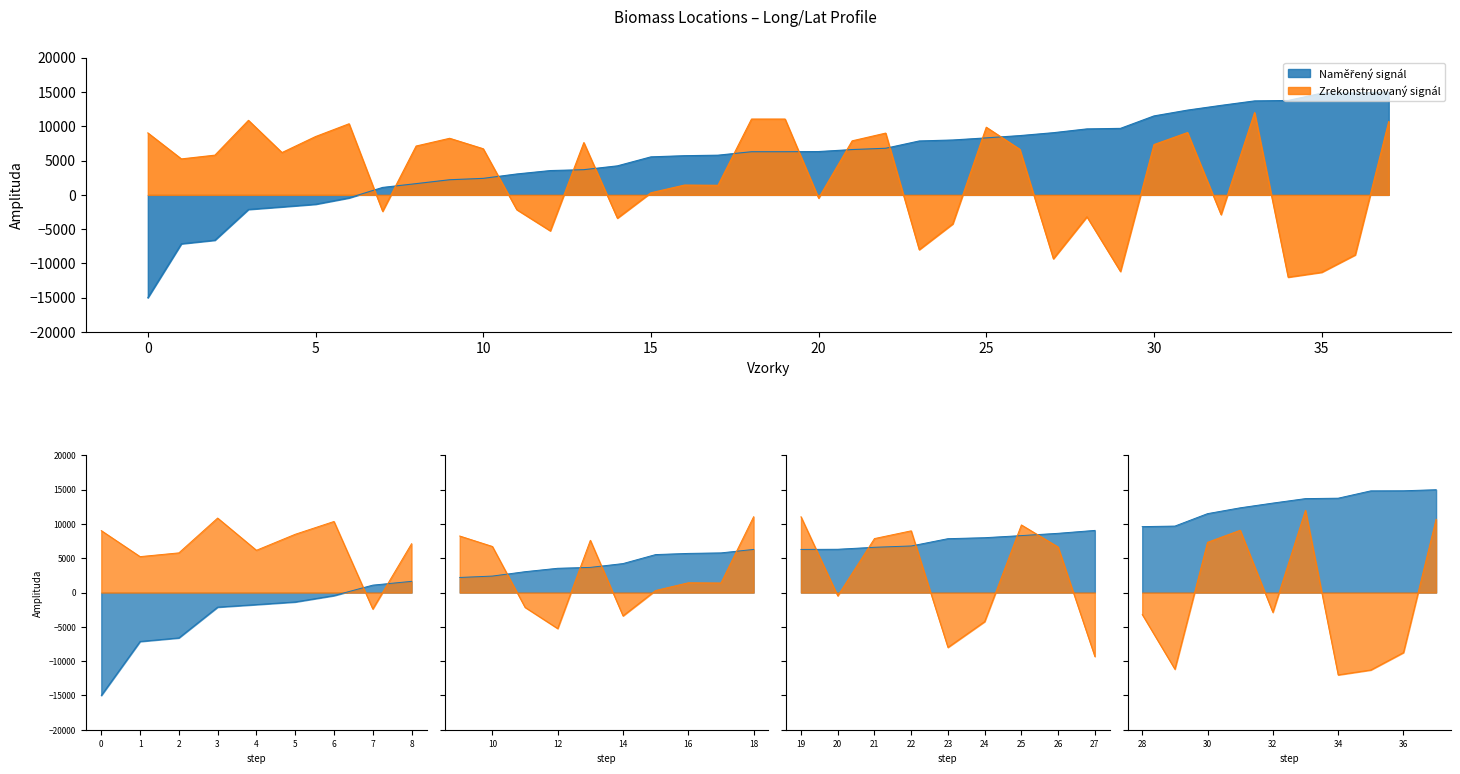

Count the number of data series in this chart.

2